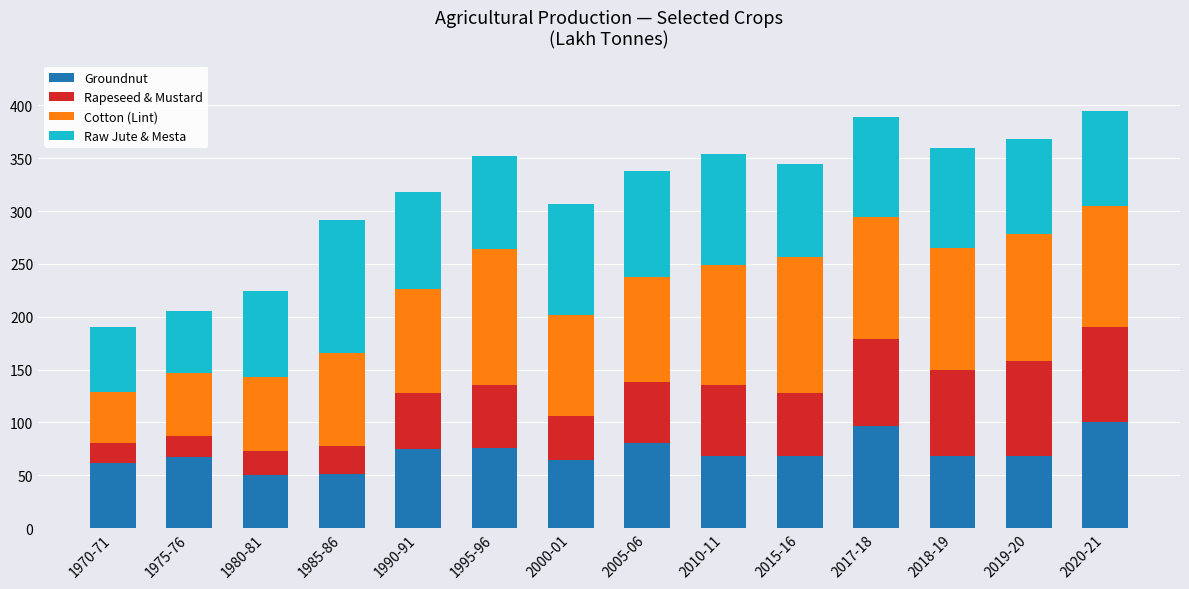

What is the maximum value for Groundnut?

100.0